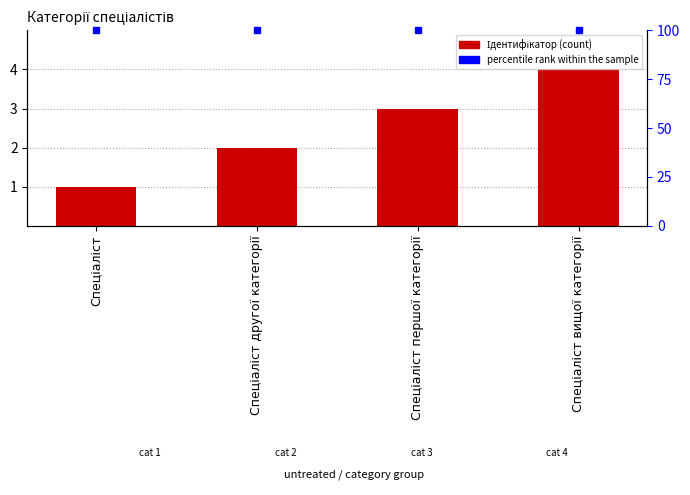

At which category does the chart reach its minimum across all series?

Спеціаліст